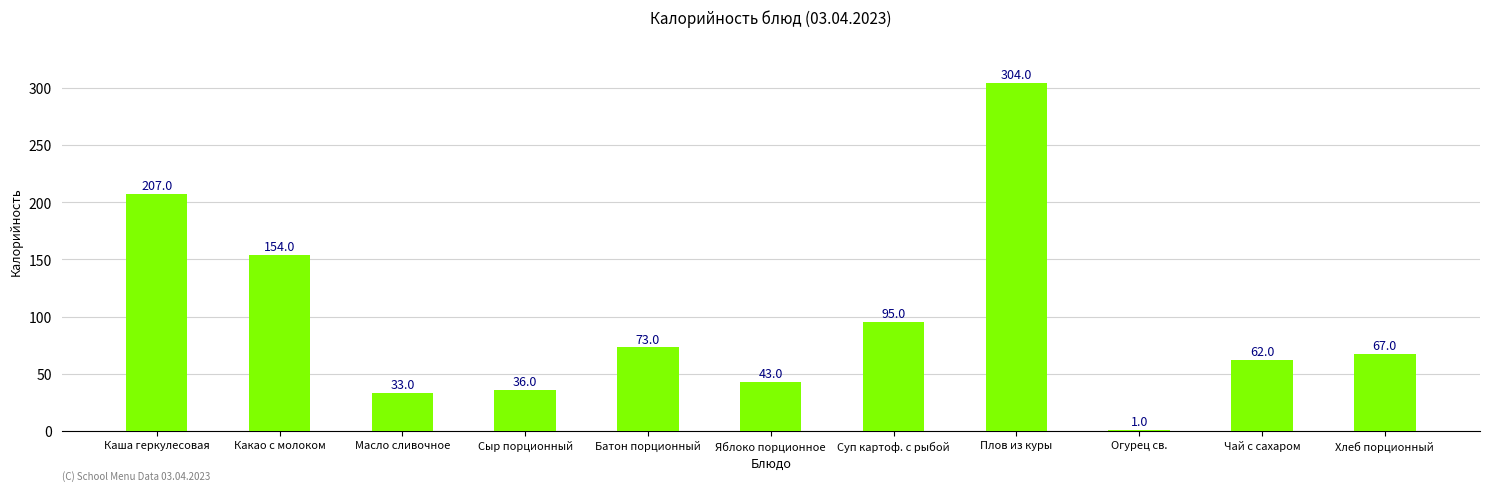

What is the change in value from Какао с молоком to Сыр порционный?

-118